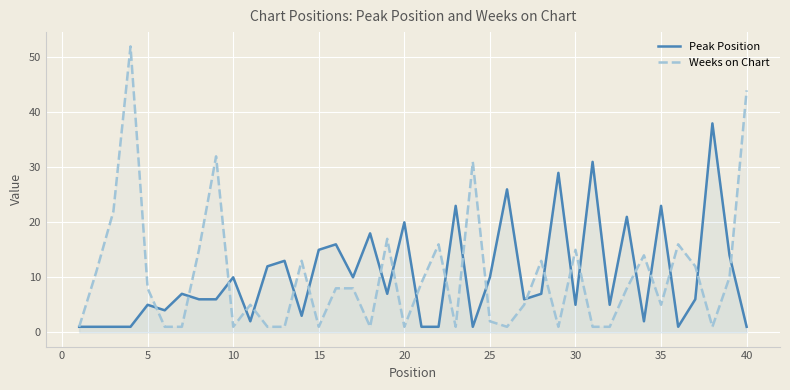

After their last crossing, which series has the higher values: Peak Position or Weeks on Chart?

Weeks on Chart